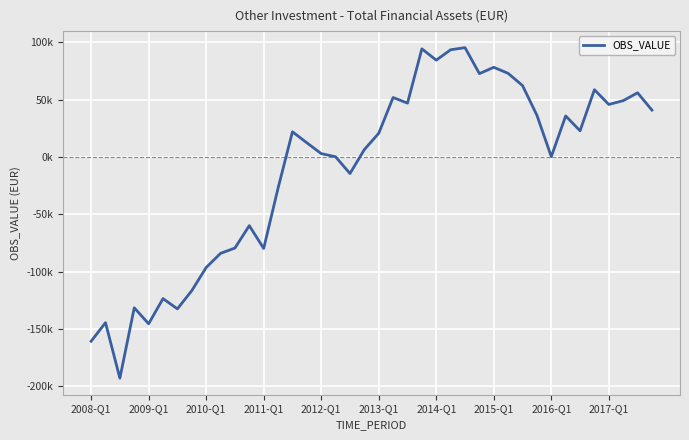

Is this an area chart (filled region under the line)?

No